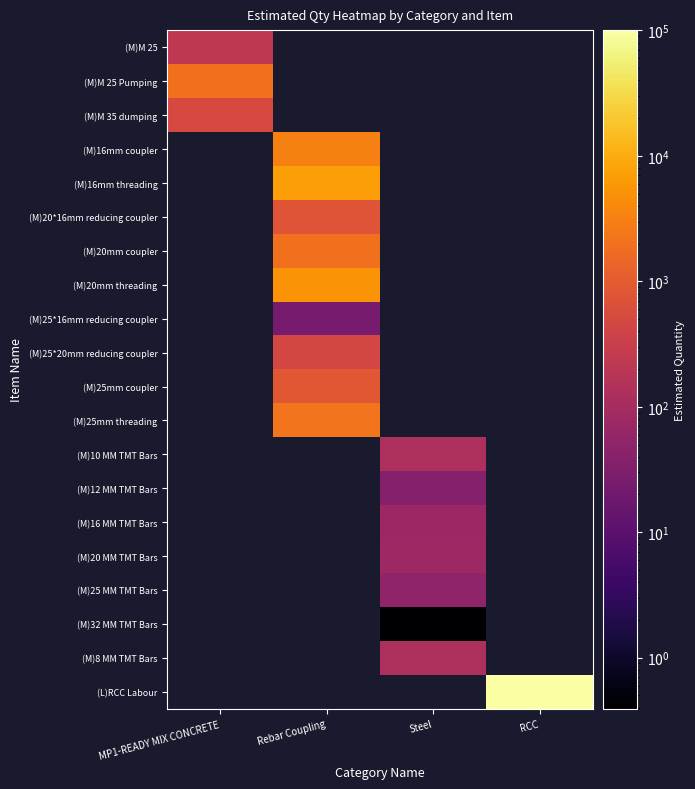

What is the difference between the highest and lowest values at MP1-READY MIX CONCRETE?

1743.0